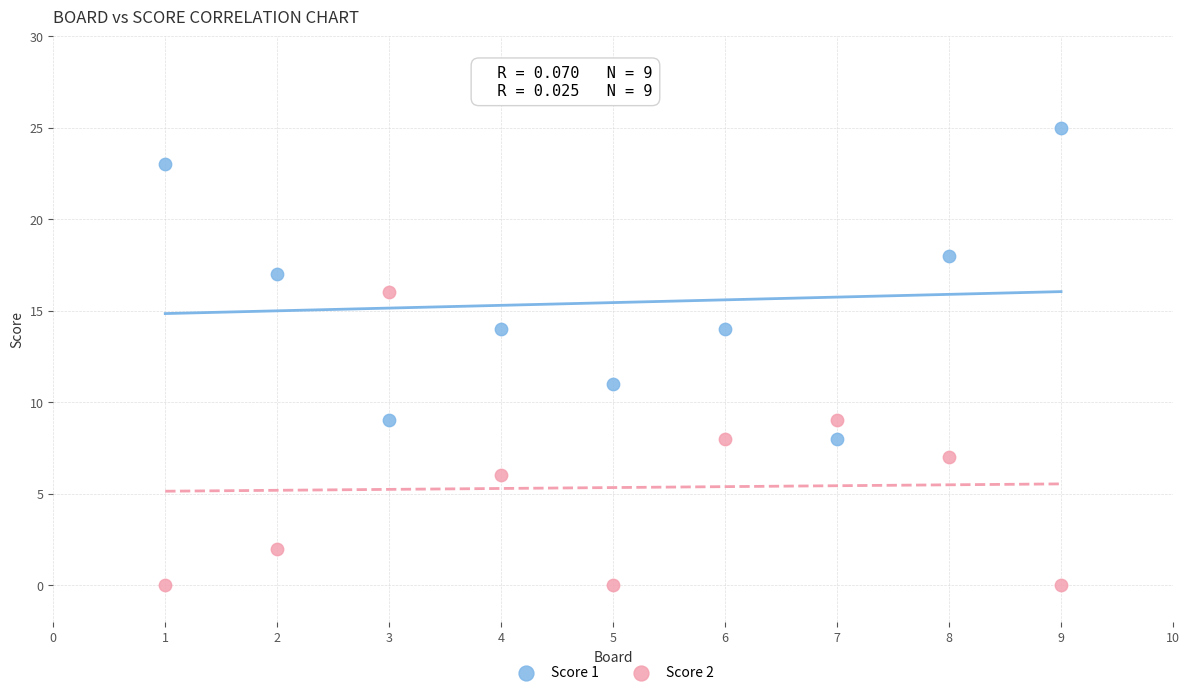

Which series reaches the maximum Y coordinate?

Score 1